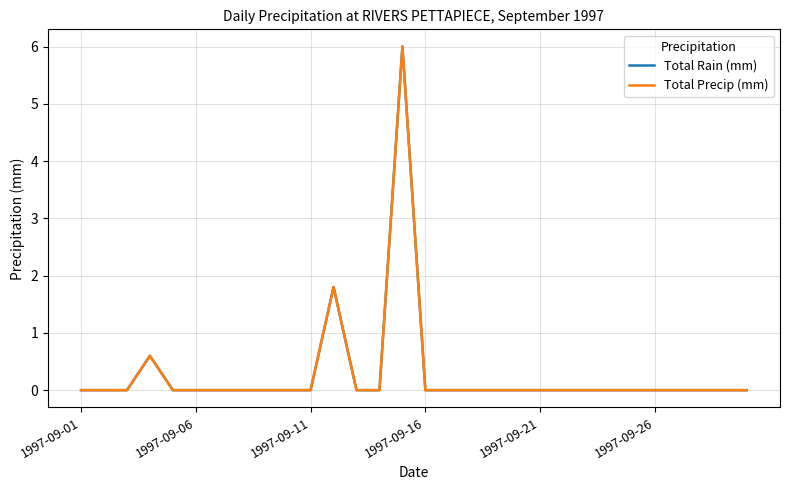

True or false: Total Rain (mm) and Total Precip (mm) intersect in this chart.

False